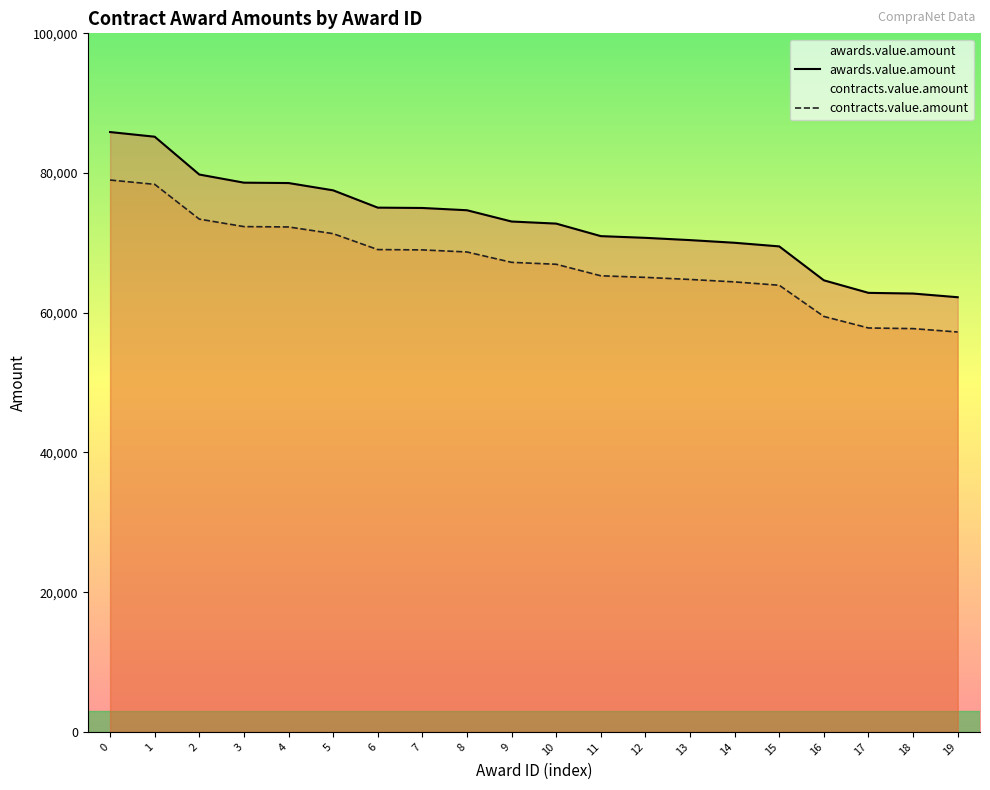

What is the sum of all awards.value.amount values?

1460206.4